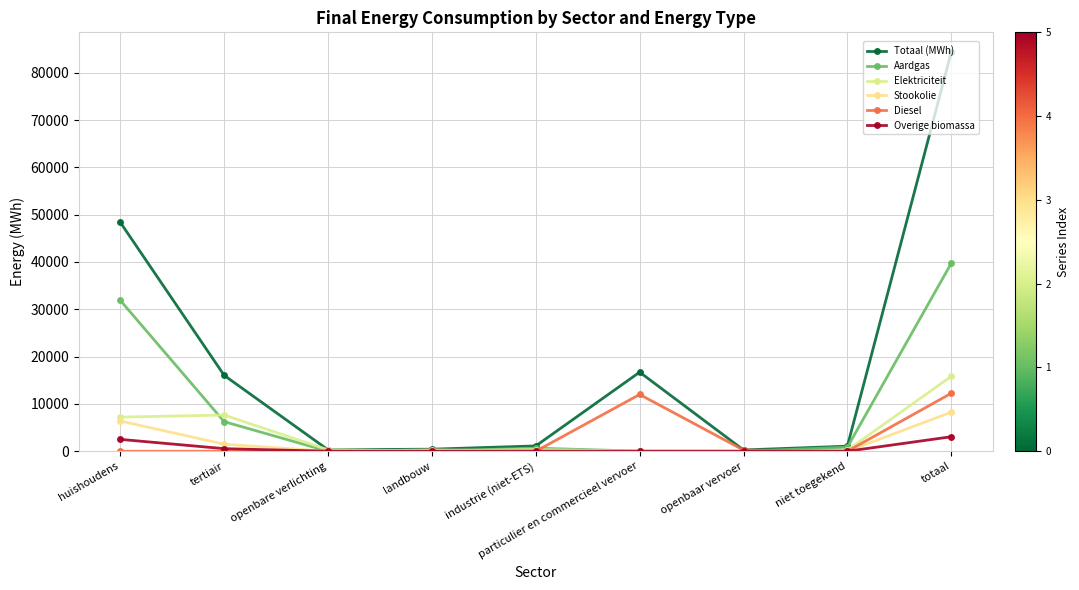

How many lines are shown in the chart?

6